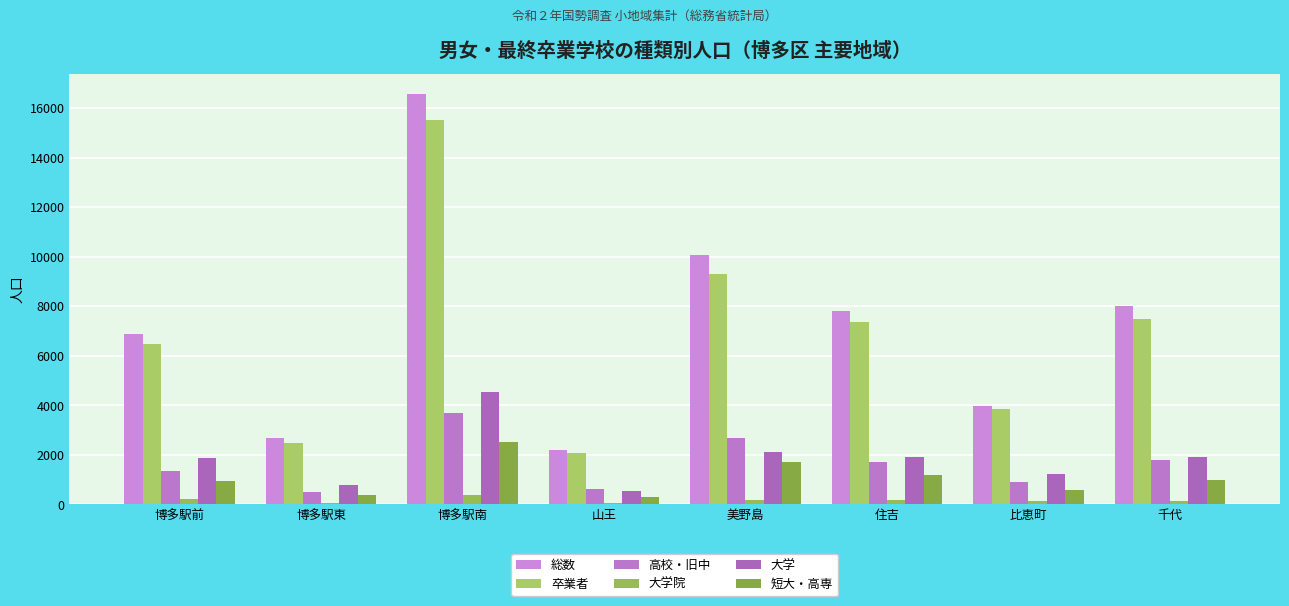

Reading right to left, transcribe all the data shown in this chart.

総数: 8000	3992	7798	10081	2206	16563	2674	6869
卒業者: 7500	3838	7362	9318	2083	15509	2499	6472
高校・旧中: 1800	918	1705	2679	616	3700	516	1335
大学院: 150	131	177	182	42	378	71	212
大学: 1900	1236	1917	2113	543	4520	774	1882
短大・高専: 1000	598	1176	1716	306	2502	371	927